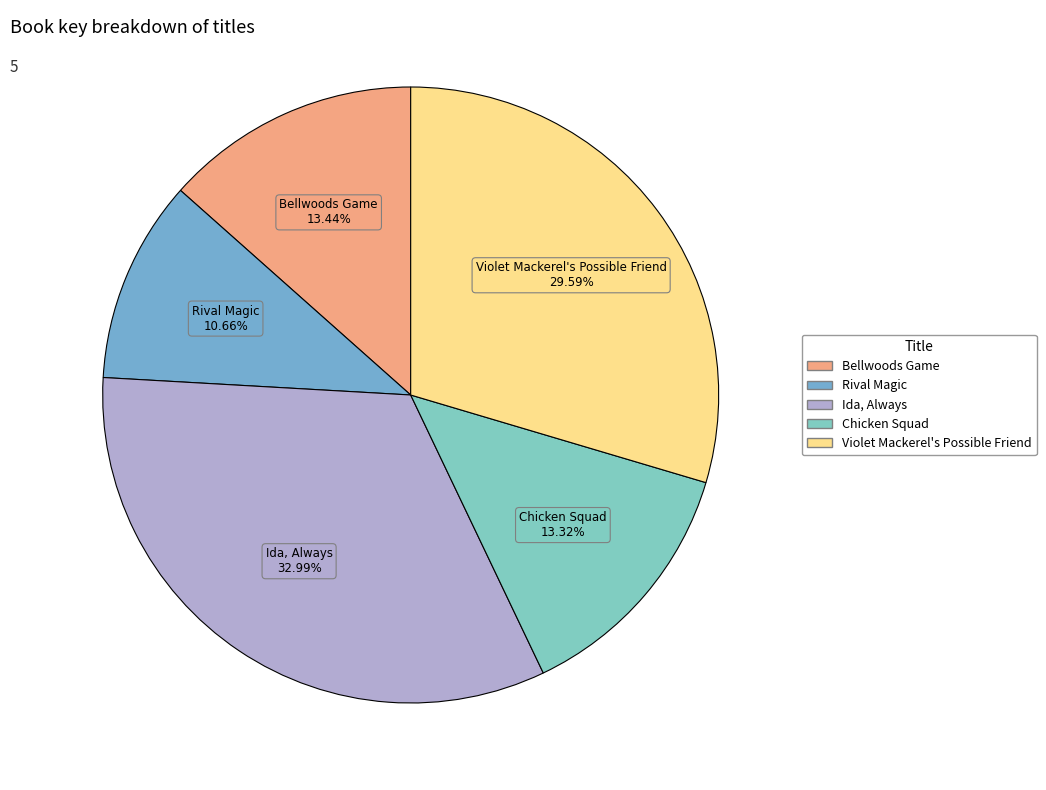

To the nearest percent, what portion does Ida, Always represent?

33%